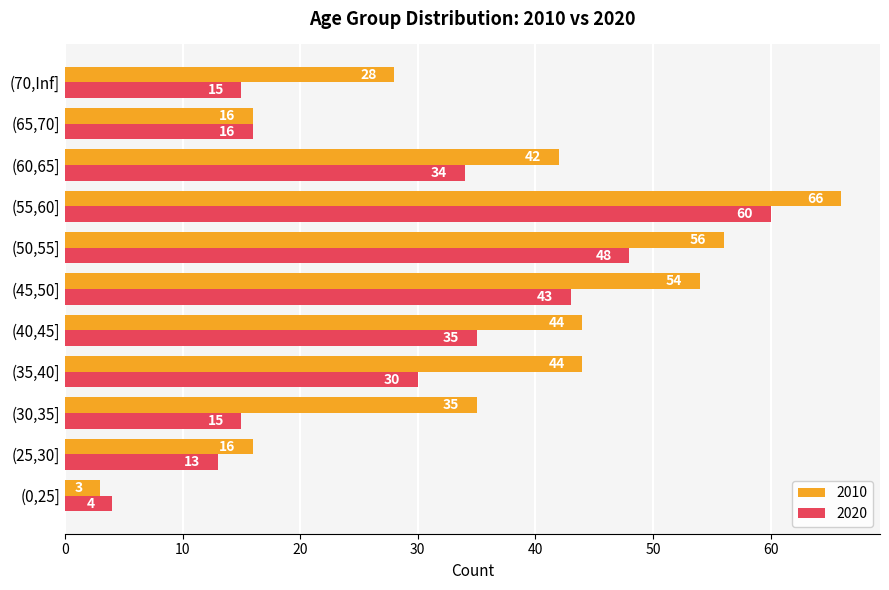

Which series has the largest total across all categories?

2010